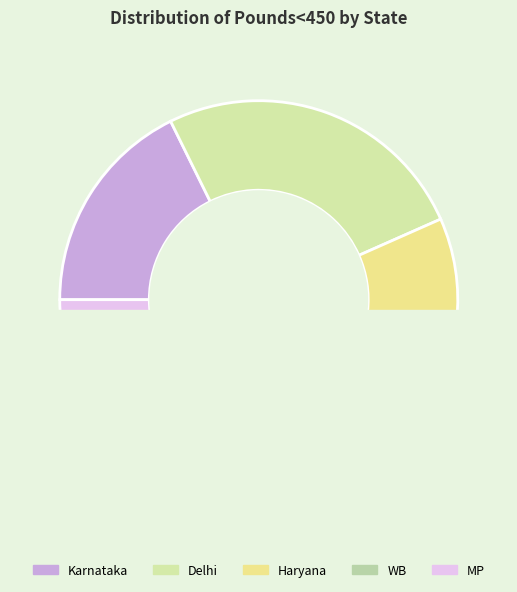

To the nearest percent, what is the average slice percentage?

20%